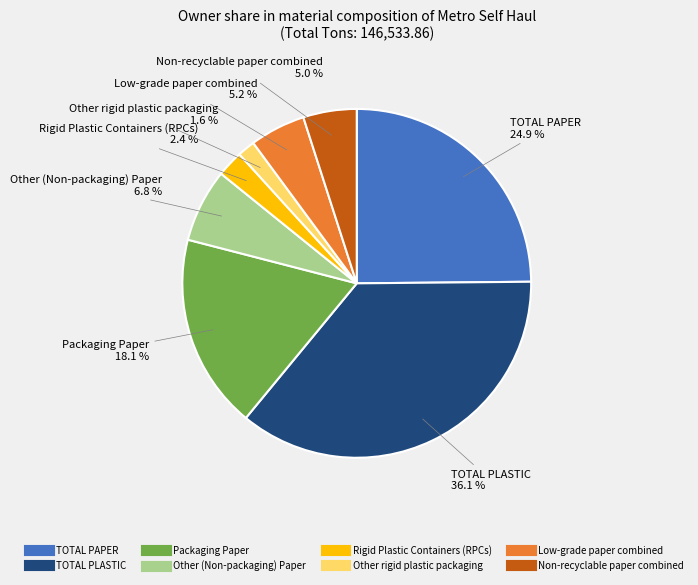

Which category has the smallest portion of the pie?

Other rigid plastic packaging